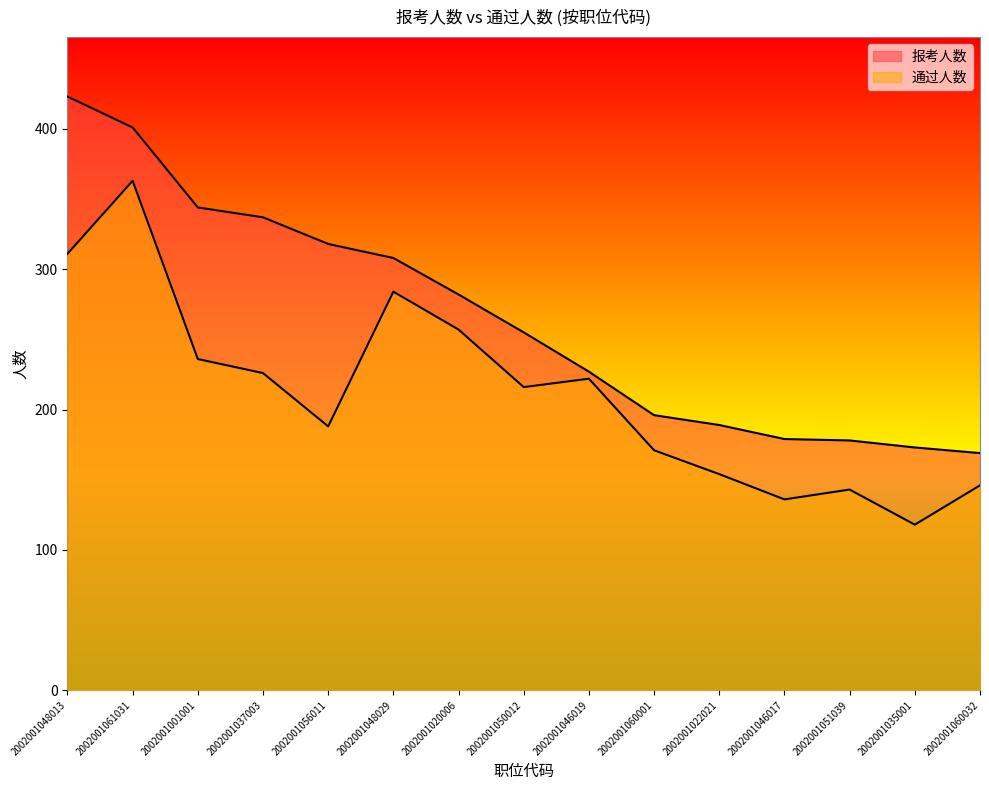

What is the maximum value shown in the chart?

423